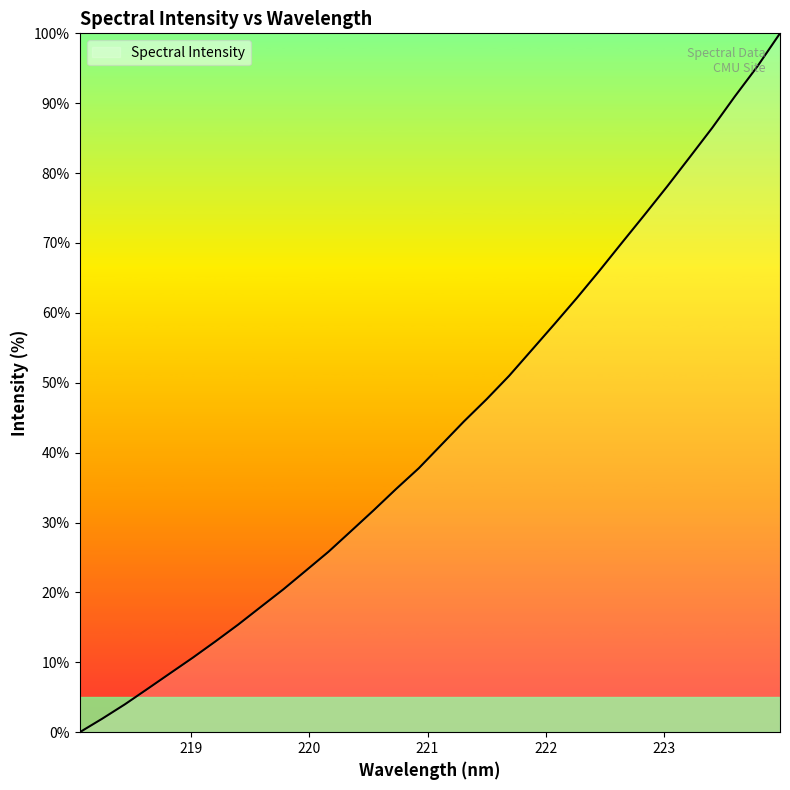

Reading left to right, what are all the values shown in this chart?

0.0	1.9	4.0	6.2	8.4	10.7	13.0	15.4	17.9	20.4	23.1	25.8	28.8	31.8	34.8	37.8	41.1	44.5	47.6	51.0	54.7	58.4	62.1	66.0	70.1	74.0	78.1	82.3	86.5	91.0	95.3	100.0